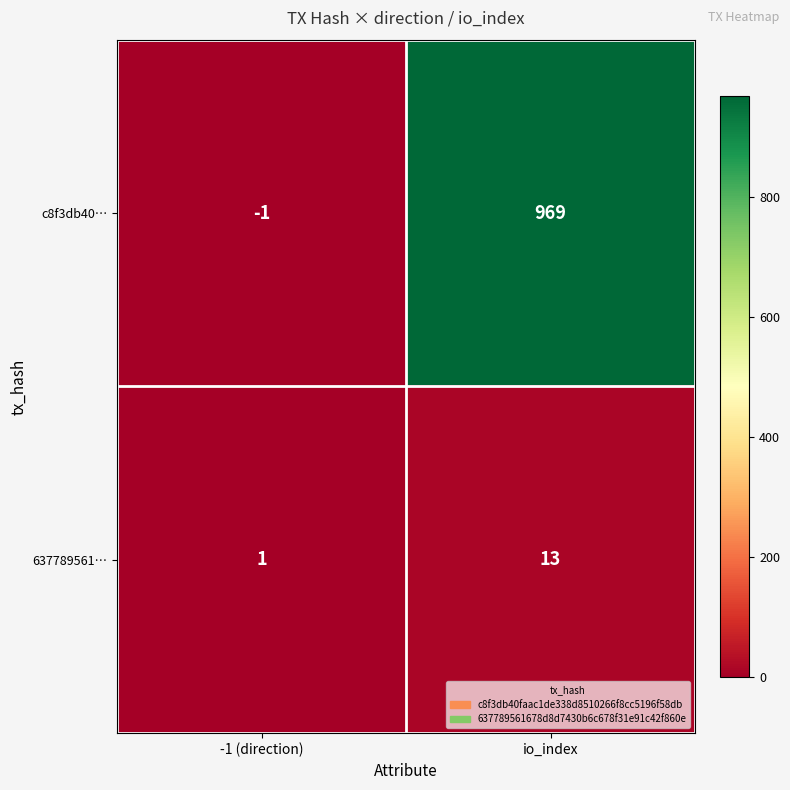

List the series in order of their peak value, lowest first.

637789561…, c8f3db40…